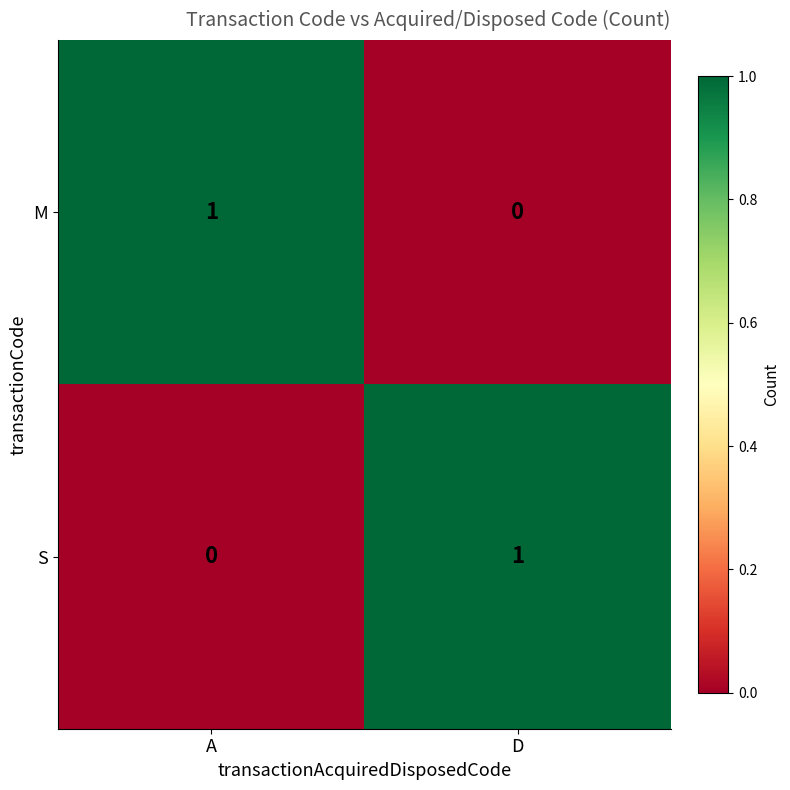

Count the number of data series in this chart.

2